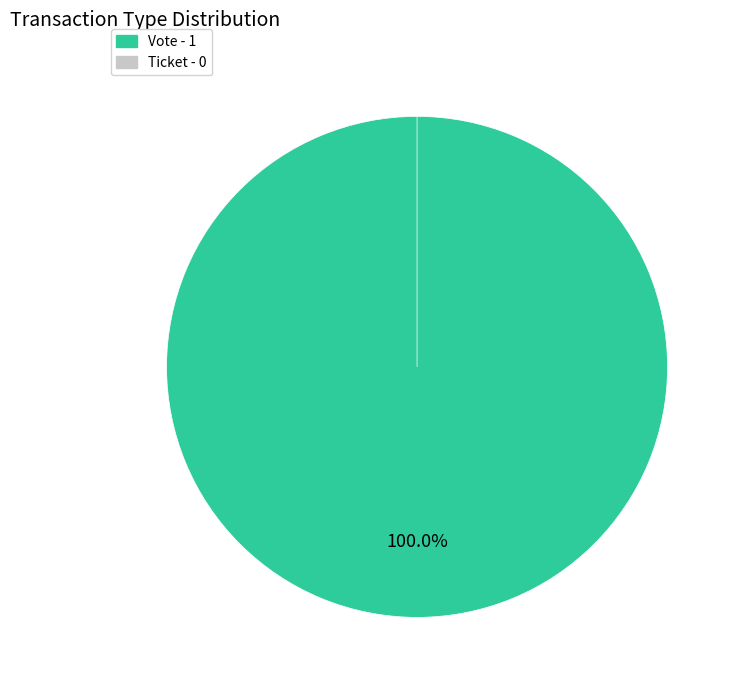

To the nearest percent, what is the difference between the largest and smallest slice percentages?

100%